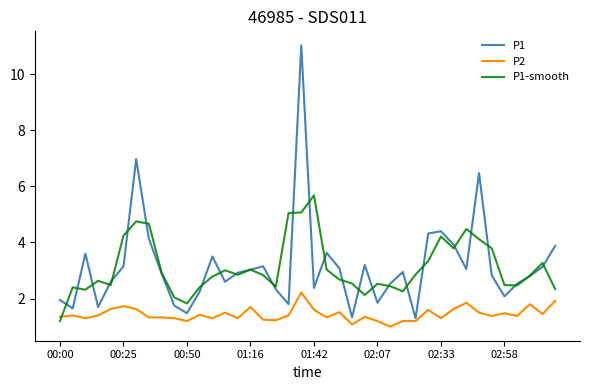

Which series has the largest range (max minus min)?

P1